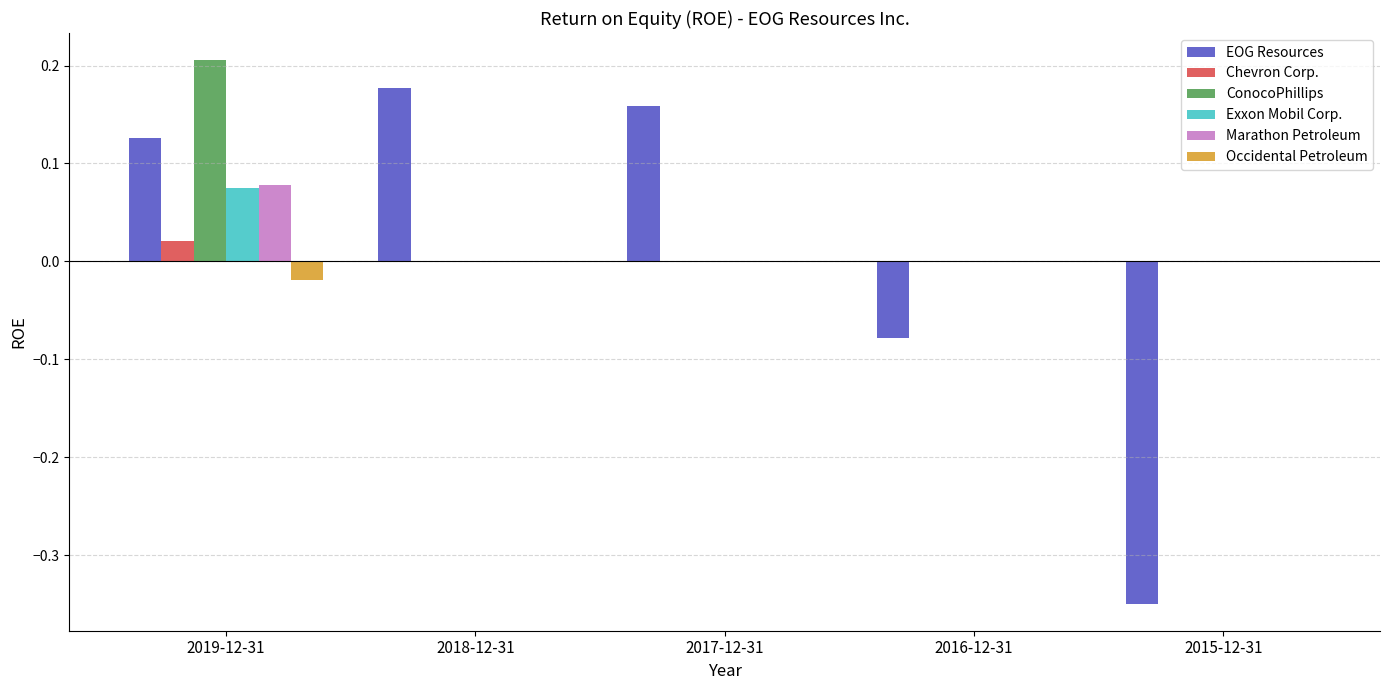

Is it true that Exxon Mobil Corp. equals 0.0 at 2018-12-31?

True